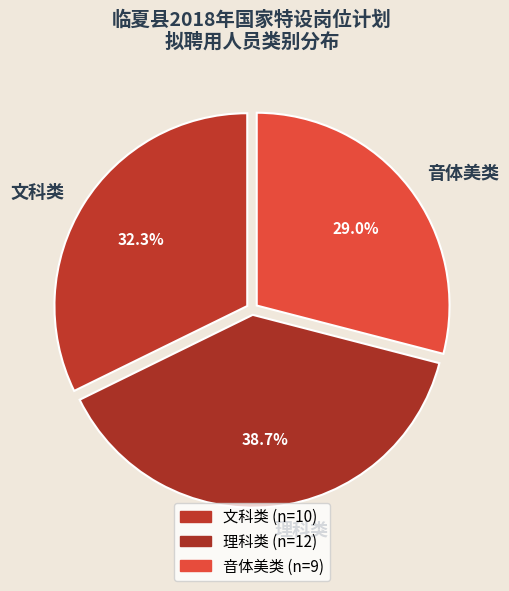

Which slice is the smallest?

音体美类